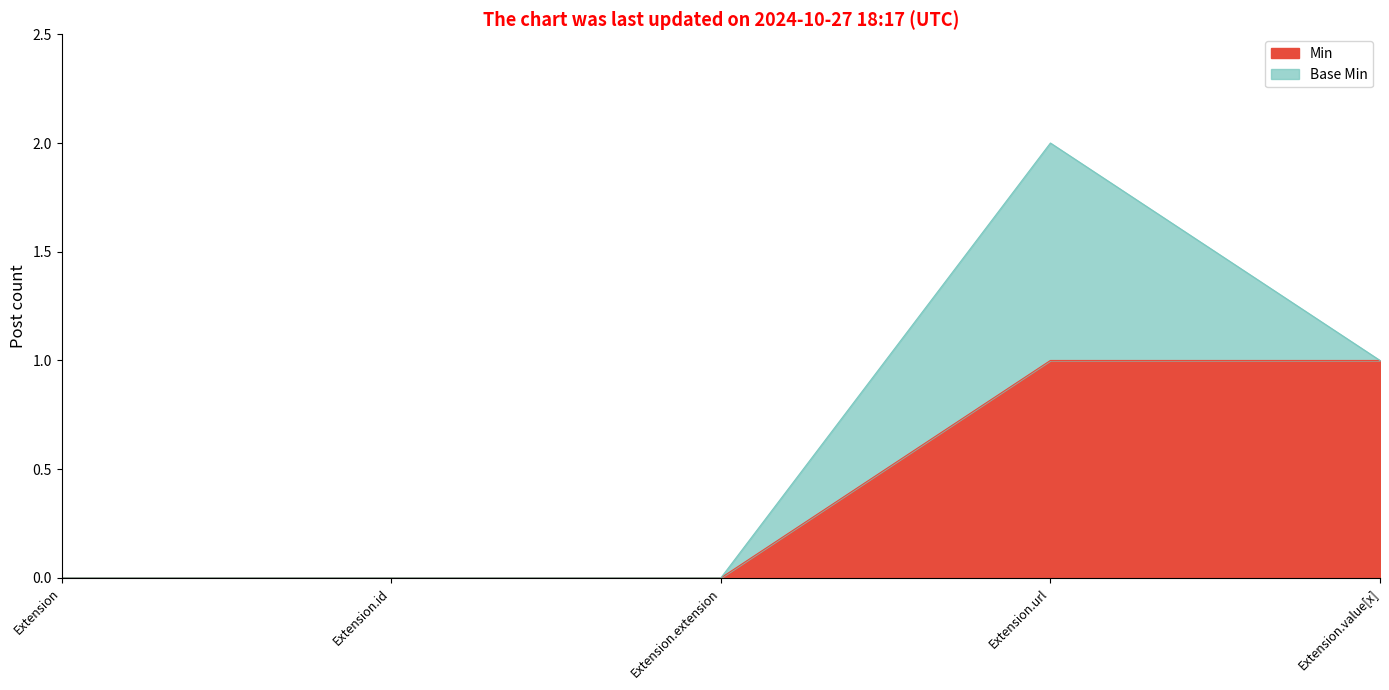

How many lines are shown in the chart?

2